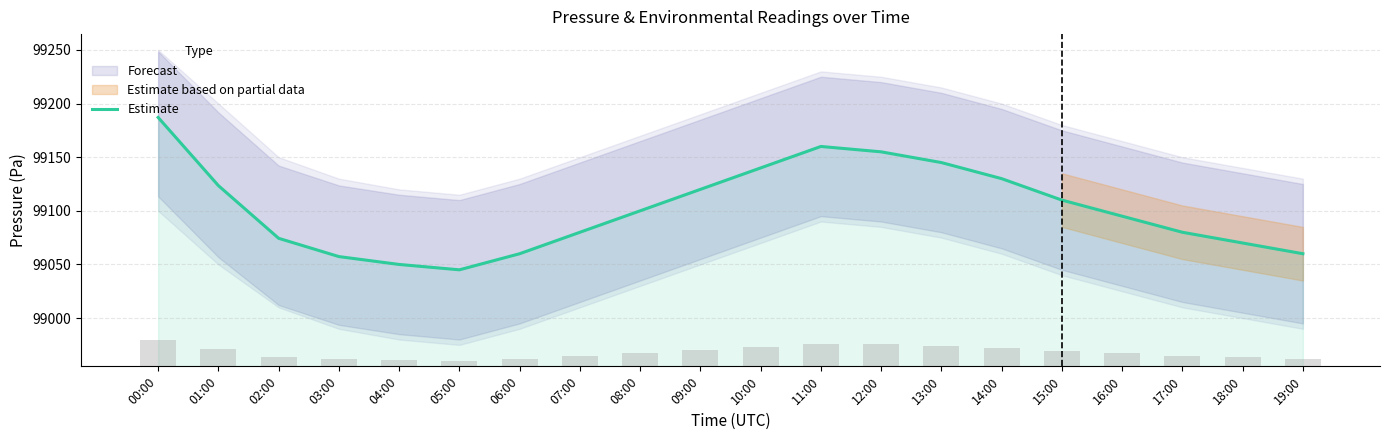

True or false: the data shows 99060.0 at 19:00.

True